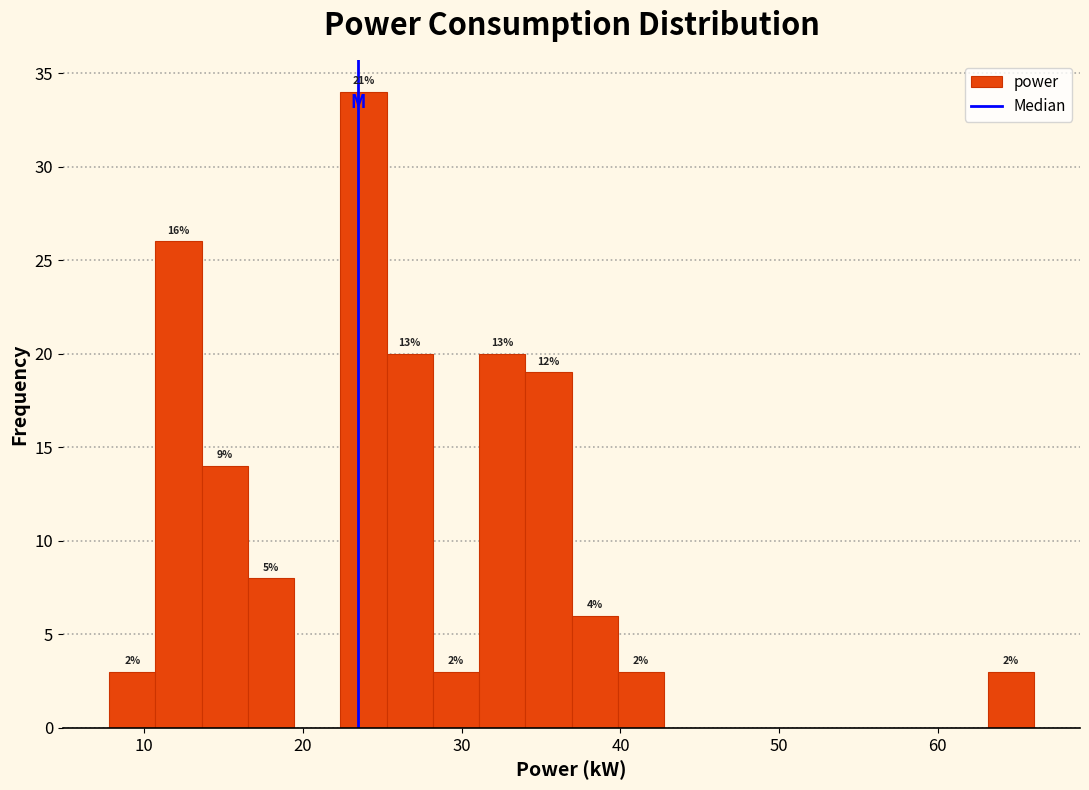

Read against the x-axis, roughly where is the centre of the tallest bar?

24